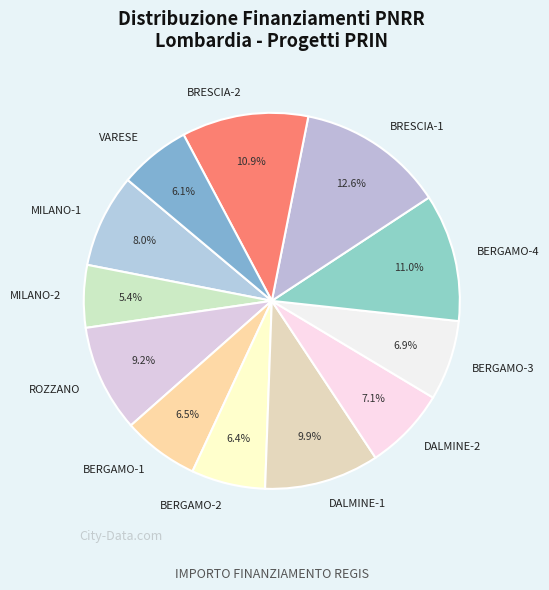

Does BERGAMO-1 account for over 50% of the chart?

No